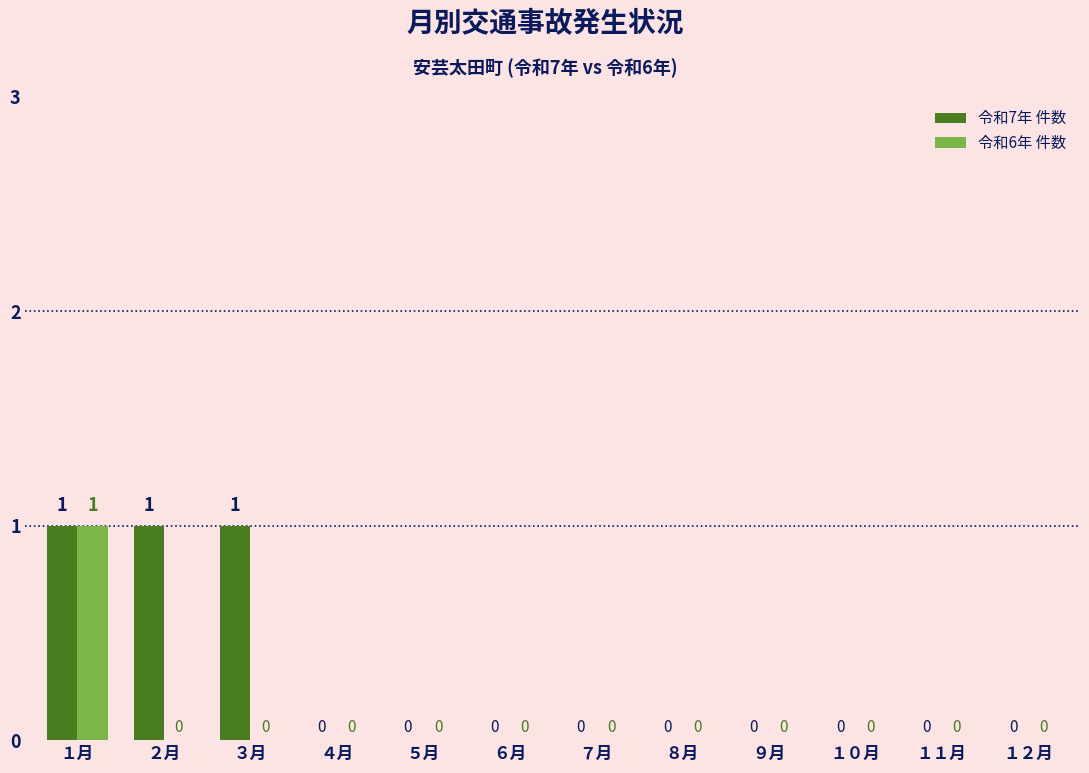

True or false: 令和7年 件数 has a value of 1 at １月.

True